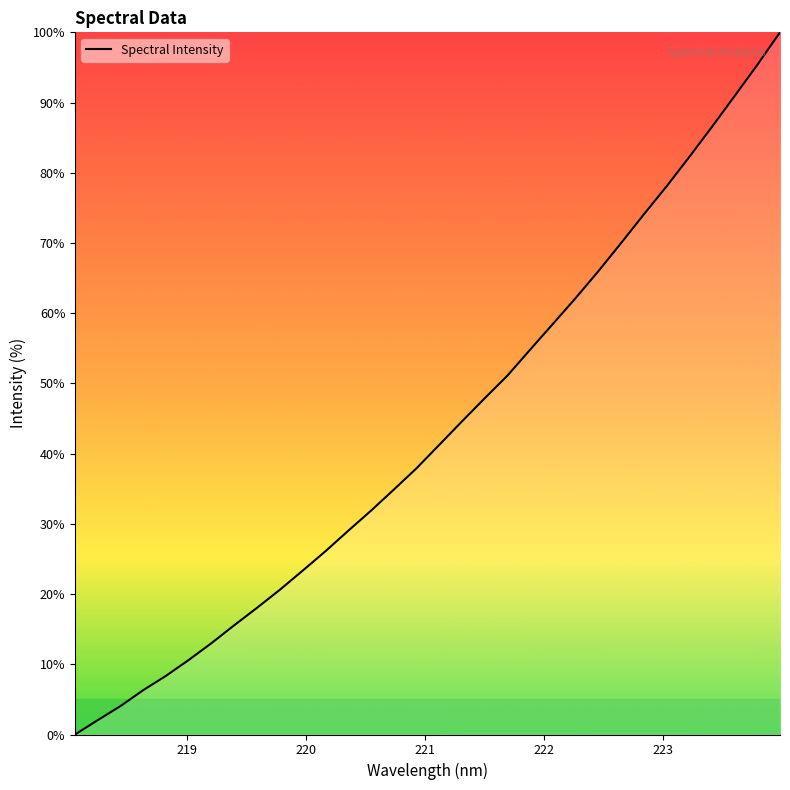

Does the chart display data point markers on the line(s)?

No